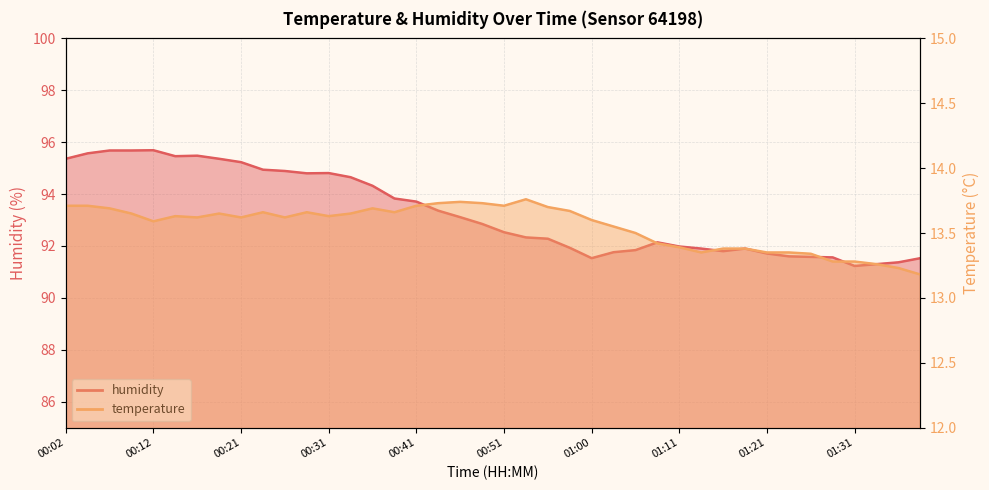

Count the number of categories in the chart.

40